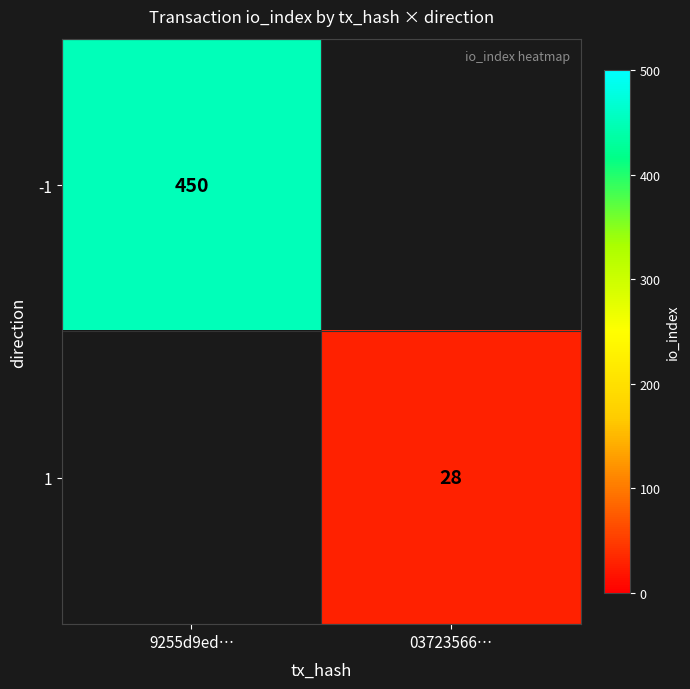

True or false: -1 has a value of 450 at 9255d9ed….

True